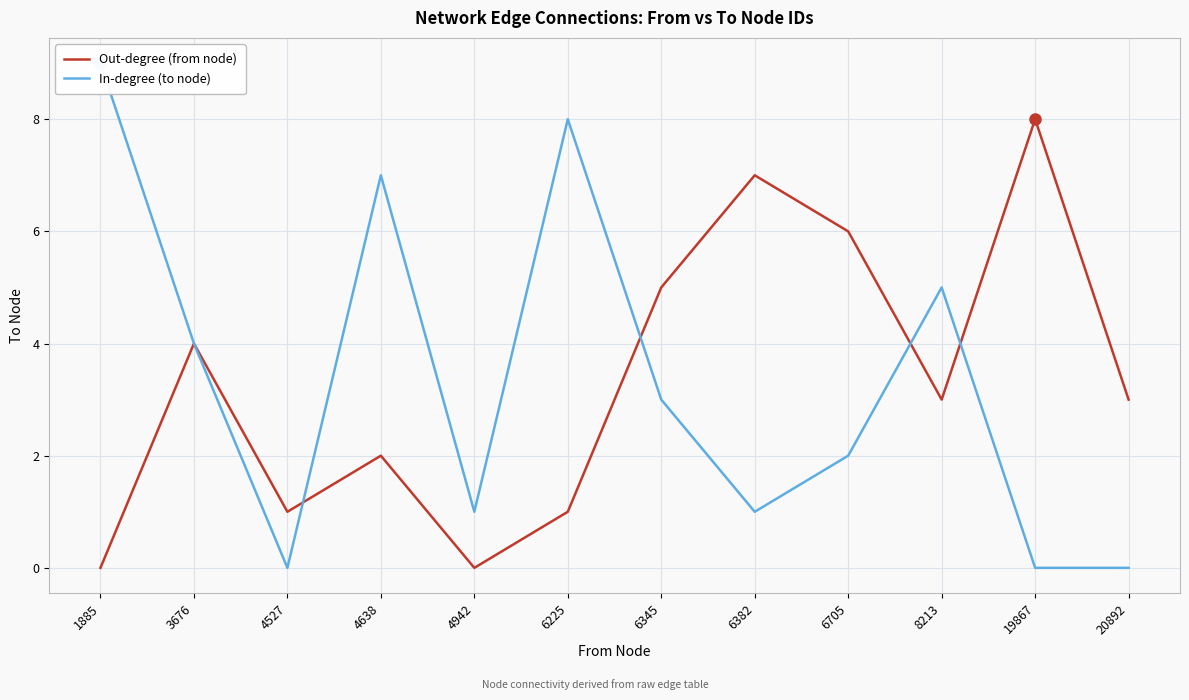

Rank the series by their maximum value, from lowest to highest.

Out-degree (from node), In-degree (to node)